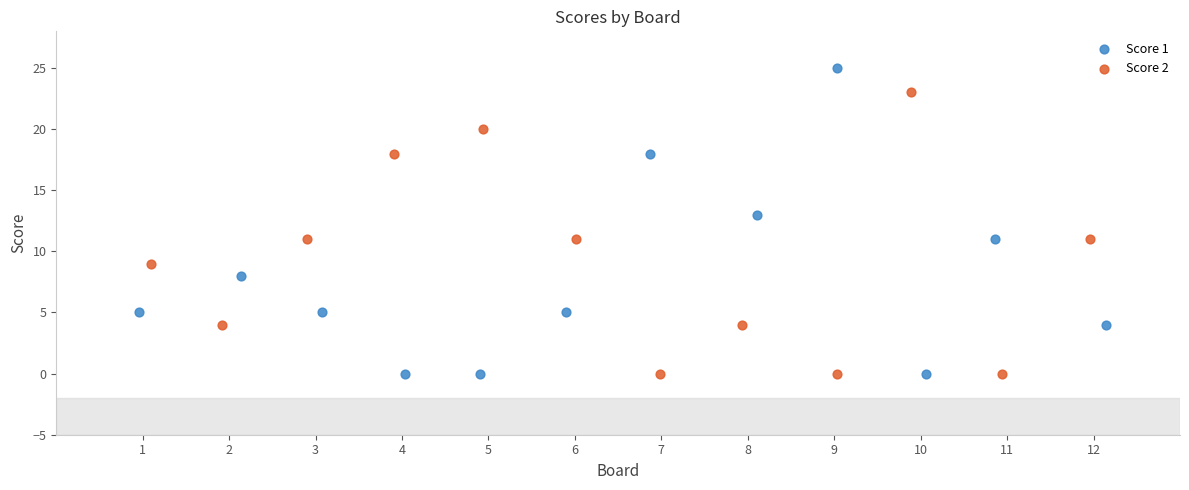

Which series has the largest Y range (max minus min)?

Score 1